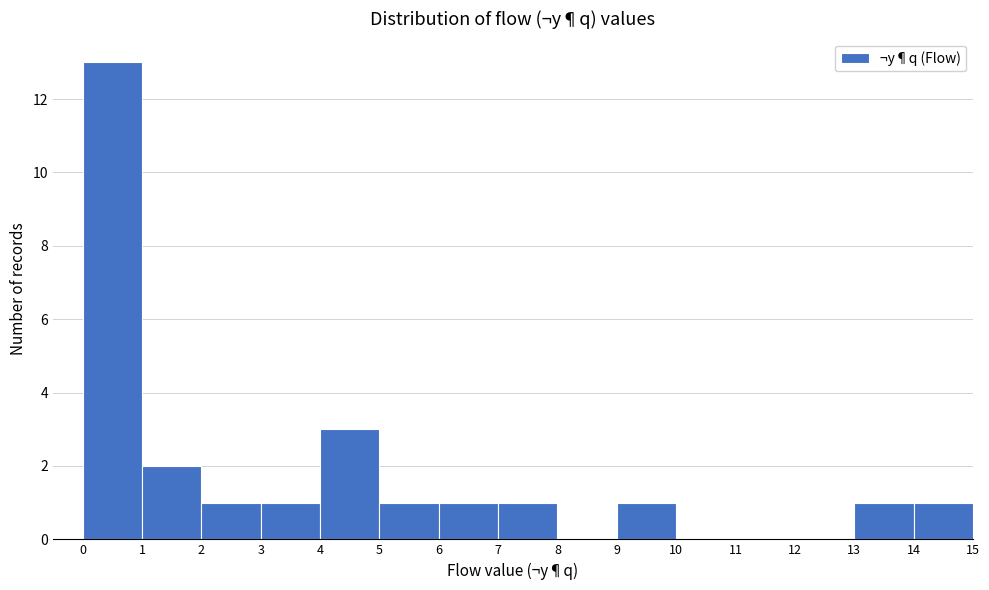

Reading left to right, list every bar in this chart as the range it spans on the x-axis followed by its height. The values are not printed on the chart, so give them approximately, as read against the axis.

0 to 1: 13
1 to 2: 2
2 to 3: 1
3 to 4: 1
4 to 5: 3
5 to 6: 1
6 to 7: 1
7 to 8: 1
8 to 9: 0
9 to 10: 1
10 to 11: 0
11 to 12: 0
12 to 13: 0
13 to 14: 1
14 to 15: 1